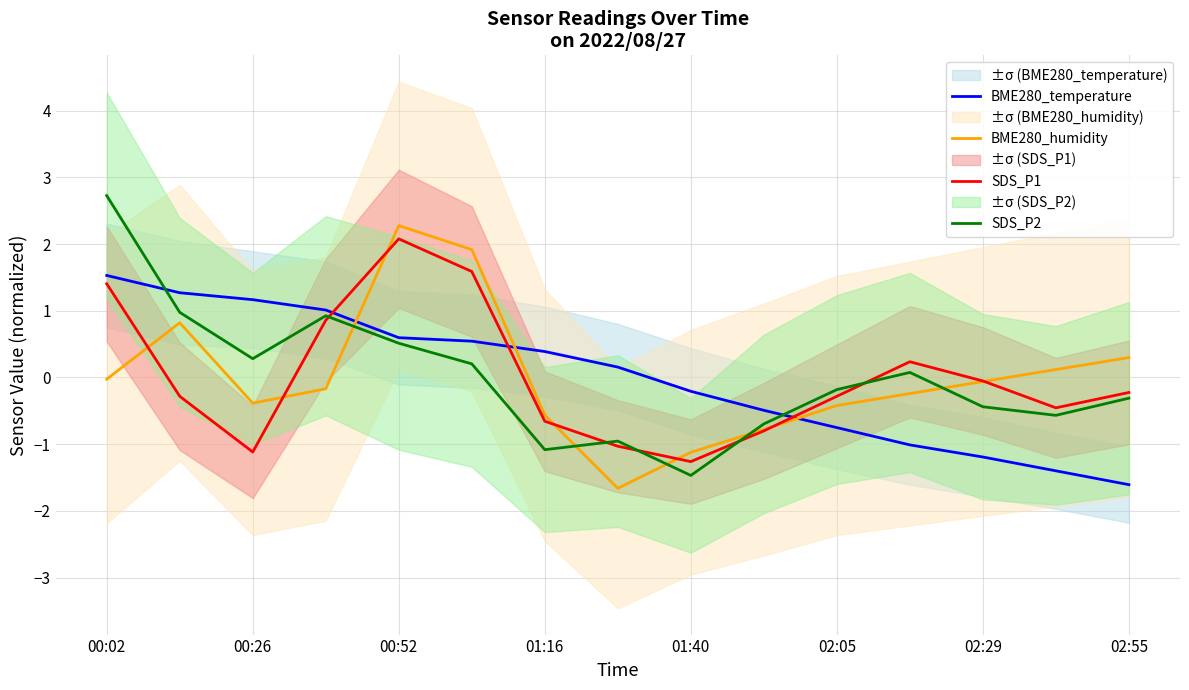

Rank the series by their maximum value, from highest to lowest.

SDS_P2, BME280_humidity, SDS_P1, BME280_temperature